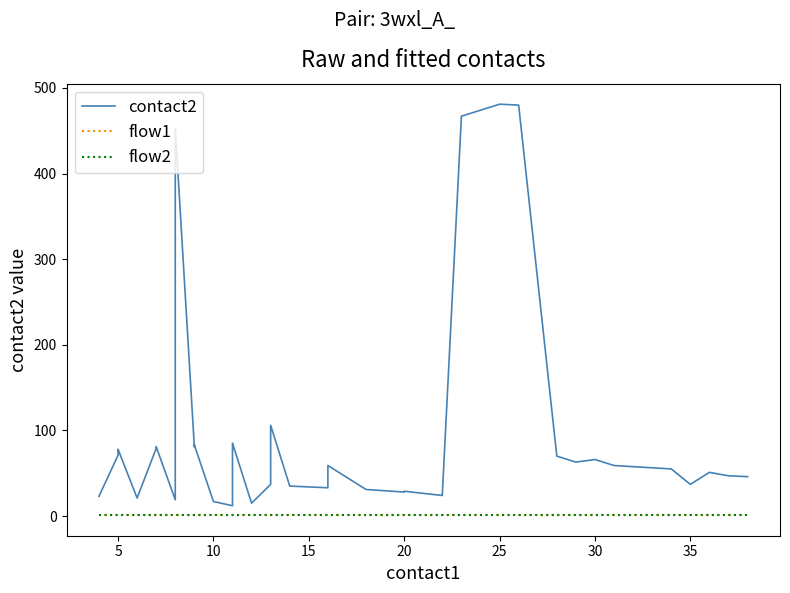

Reading left to right, extract all data points from this chart.

contact2: 23	71	73	78	21	79	81	19	453	81	83	17	12	16	83	85	15	37	106	35	33	59	31	28	29	24	25	26	467	481	480	70	63	66	59	55	37	51	47	46
flow1: 1	1	1	1	1	1	1	1	1	1	1	1	1	1	1	1	1	1	1	1	1	1	1	1	1	1	1	1	1	1	1	1	1	1	1	1	1	1	1	1
flow2: 1	1	1	1	1	1	1	1	1	1	1	1	1	1	1	1	1	1	1	1	1	1	1	1	1	1	1	1	1	1	1	1	1	1	1	1	1	1	1	1